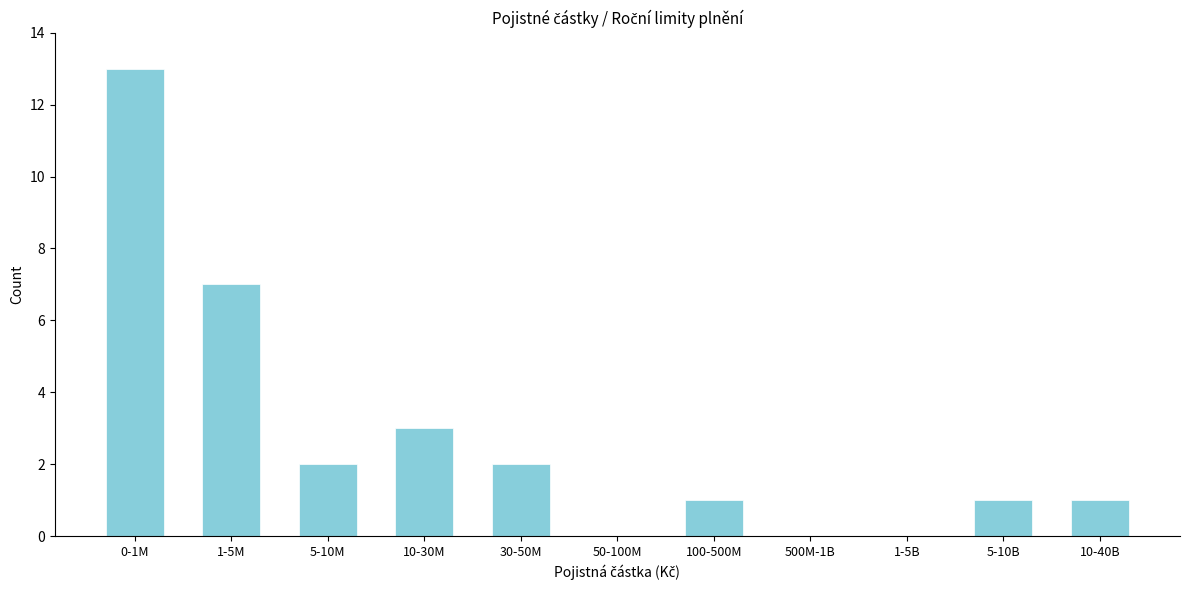

Reading left to right, transcribe all the data shown in this chart.

0-1M=13	1-5M=7	5-10M=2	10-30M=3	30-50M=2	50-100M=0	100-500M=1	500M-1B=0	1-5B=0	5-10B=1	10-40B=1